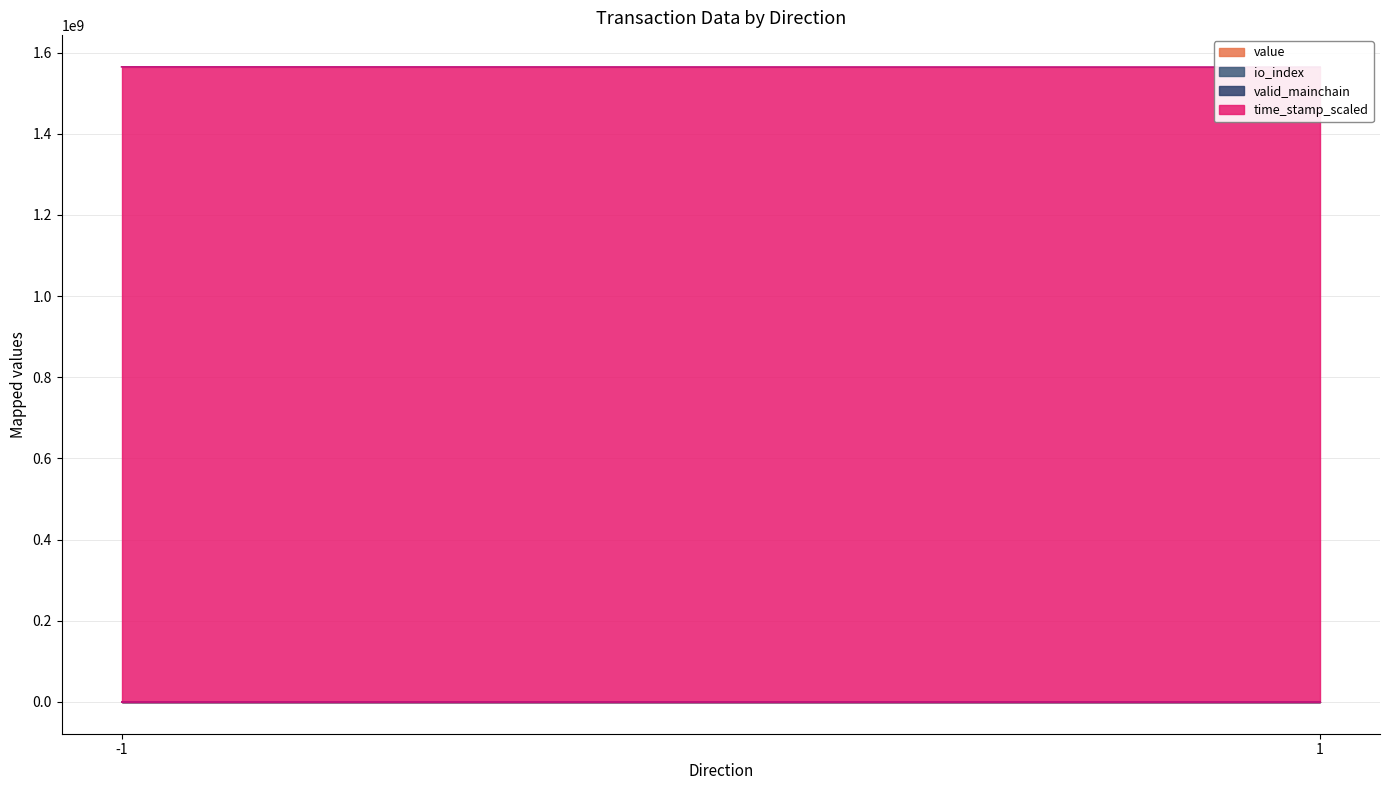

Reading right to left, extract all data points from this chart.

value: 62.7	62.7
io_index: 0.0	1.0
valid_mainchain: 1.0	1.0
time_stamp_scaled: 1564385813.0	1564954343.0